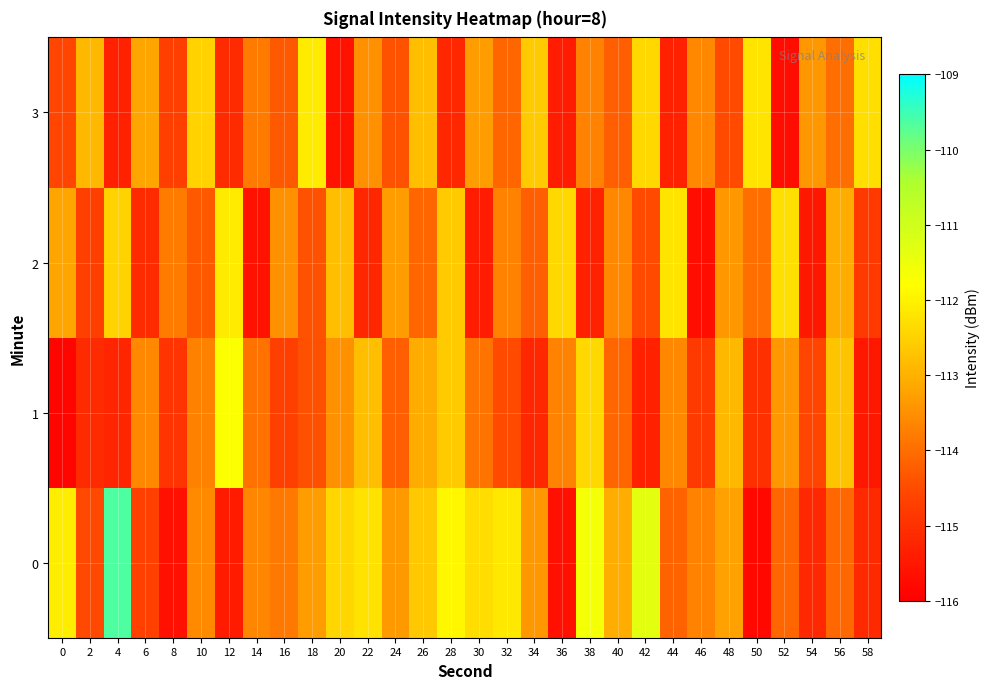

Reading left to right, extract all data points from this chart.

0: 0=-112.1	2=-114.5	4=-109.6	6=-114.7	8=-115.7	10=-113.6	12=-115.4	14=-113.6	16=-113.8	18=-113.3	20=-112.4	22=-112.3	24=-113.4	26=-112.6	28=-111.9	30=-112.3	32=-112.2	34=-113.4	36=-115.6	38=-111.6	40=-113.0	42=-111.3	44=-114.1	46=-113.7	48=-113.2	50=-115.8	52=-114.1	54=-115.2	56=-114.1	58=-115.1
1: 0=-115.9	2=-115.1	4=-115.2	6=-113.6	8=-114.9	10=-113.7	12=-111.7	14=-113.9	16=-114.7	18=-114.4	20=-113.5	22=-112.8	24=-114.2	26=-113.1	28=-112.6	30=-113.9	32=-114.5	34=-115.2	36=-113.7	38=-112.4	40=-114.1	42=-115.3	44=-113.6	46=-114.8	48=-112.9	50=-115.0	52=-113.4	54=-114.6	56=-112.7	58=-115.5
2: 0=-113.2	2=-114.7	4=-112.5	6=-115.1	8=-113.8	10=-114.3	12=-112.1	14=-115.6	16=-113.5	18=-114.4	20=-112.8	22=-115.2	24=-113.3	26=-114.1	28=-112.6	30=-115.4	32=-113.7	34=-114.2	36=-112.4	38=-115.3	40=-113.6	42=-114.5	44=-112.2	46=-115.7	48=-113.4	50=-114.0	52=-112.3	54=-115.5	56=-113.1	58=-114.8
3: 0=-114.6	2=-112.9	4=-115.3	6=-113.2	8=-114.7	10=-112.5	12=-115.1	14=-113.8	16=-114.3	18=-112.1	20=-115.6	22=-113.5	24=-114.4	26=-112.8	28=-115.2	30=-113.3	32=-114.1	34=-112.6	36=-115.4	38=-113.7	40=-114.2	42=-112.4	44=-115.3	46=-113.6	48=-114.5	50=-112.2	52=-115.7	54=-113.4	56=-114.0	58=-112.3